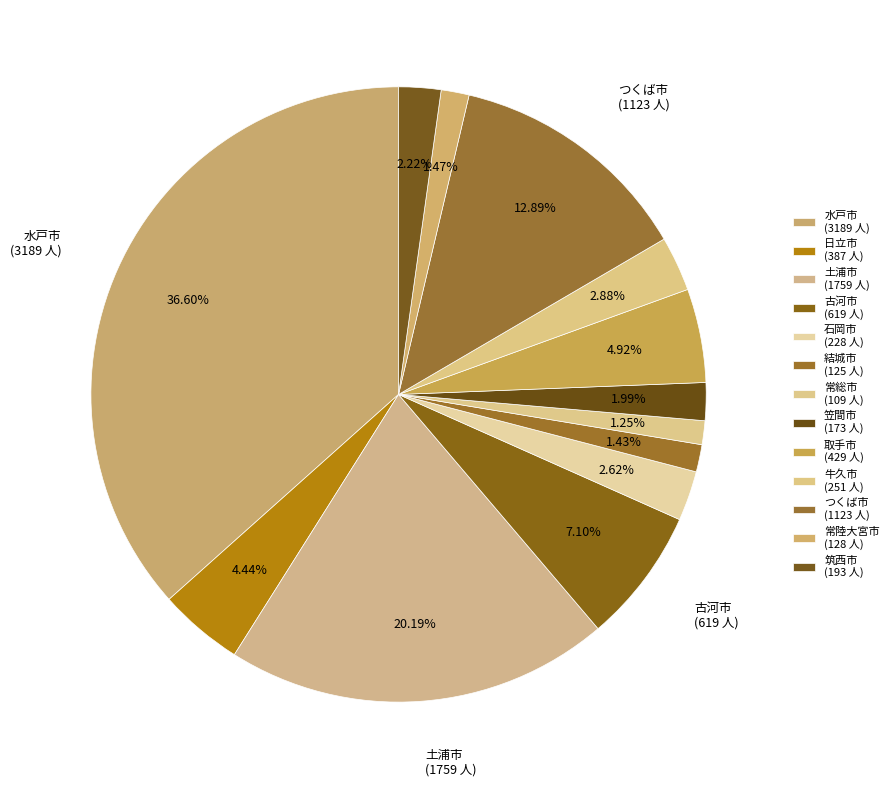

Is it true that 結城市 is 1% of the pie?

True